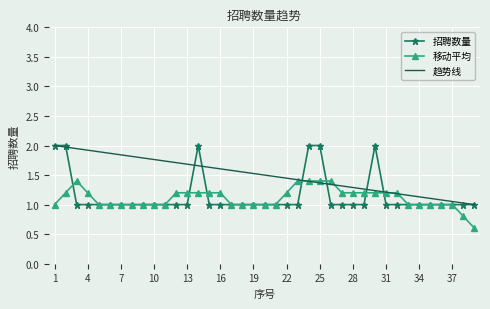

What is the smallest value displayed?

0.6